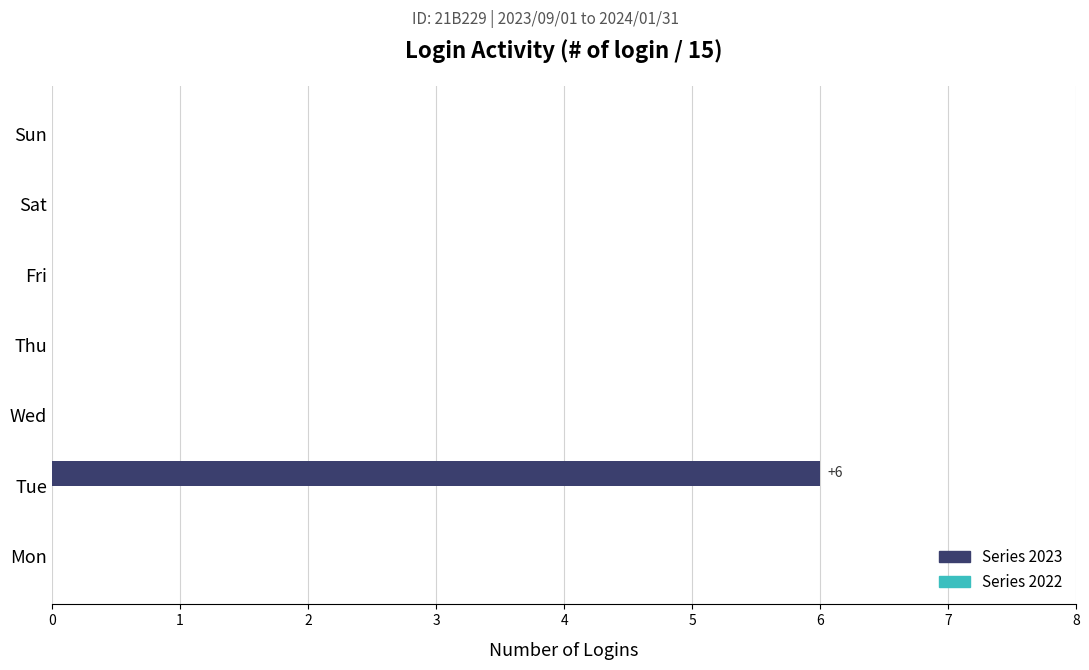

What is the sum of all values?

6